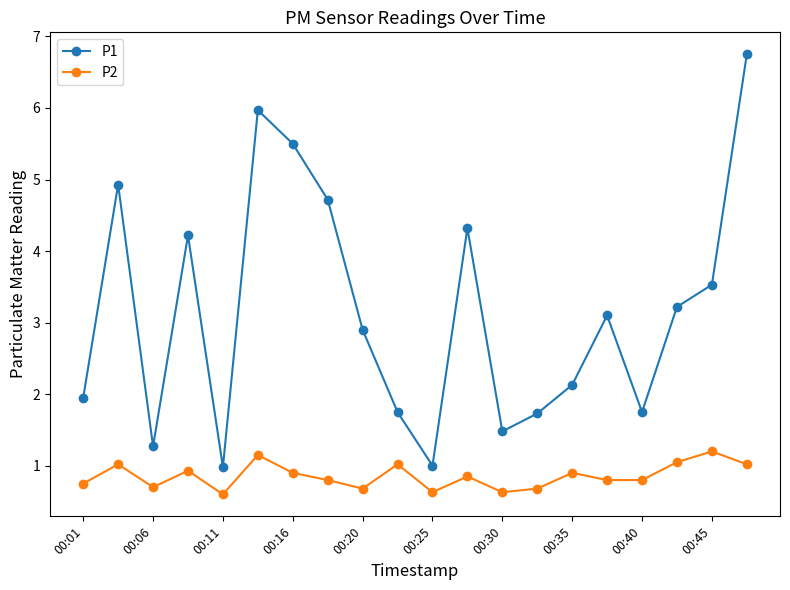

What is the value of the P1 point at the 6th from the left?

6.0